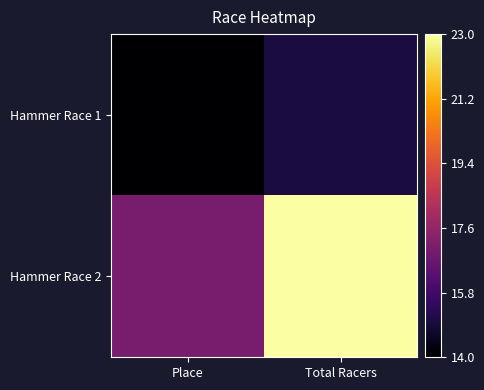

Reading left to right, transcribe all the data shown in this chart.

Hammer Race 1: Place=14	Total Racers=15
Hammer Race 2: Place=17	Total Racers=23